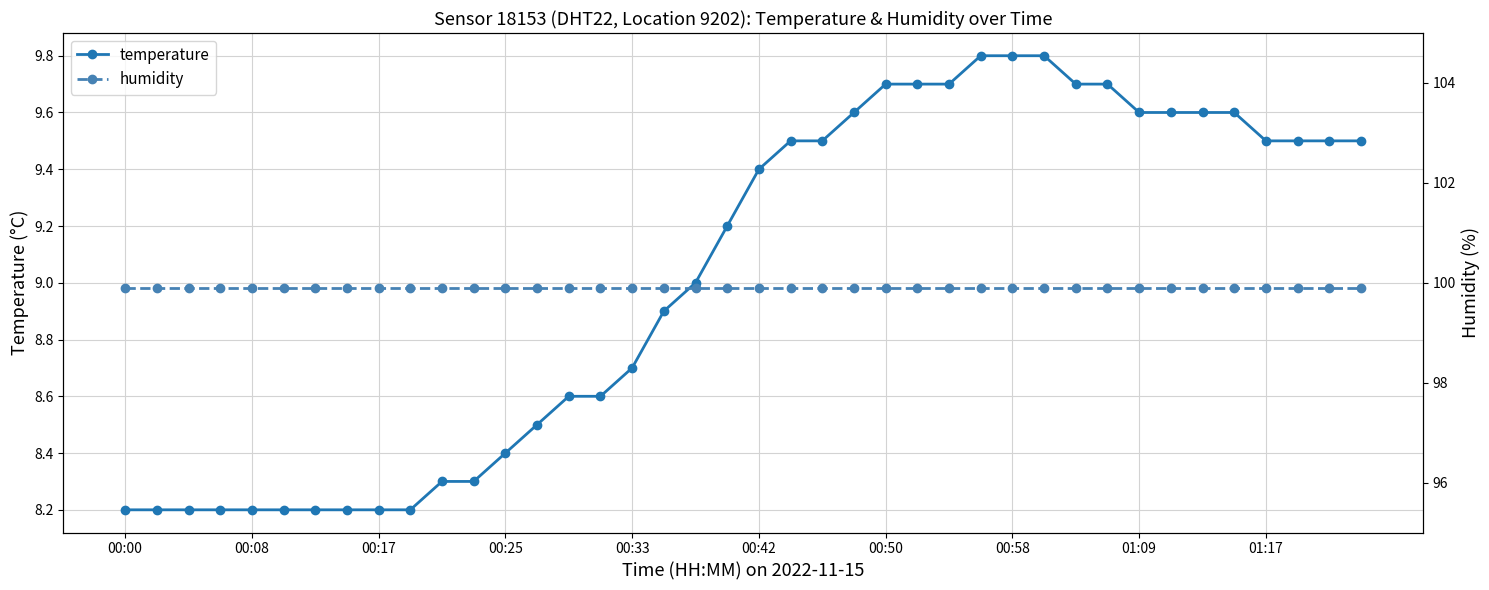

What is the lowest value of the temperature series?

8.2